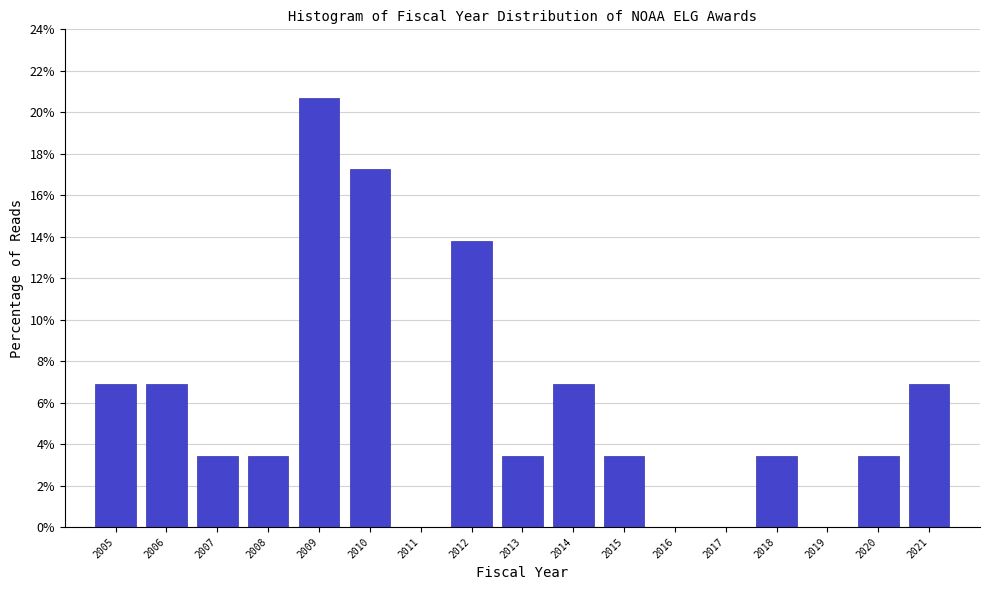

Reading left to right, list every bar in this chart as the range it spans on the x-axis followed by its height. The values are not printed on the chart, so give them approximately, as read against the axis.

2004.5 to 2005.5: 6.8
2005.5 to 2006.5: 6.8
2006.5 to 2007.5: 3.4
2007.5 to 2008.5: 3.4
2008.5 to 2009.5: 20.6
2009.5 to 2010.5: 17.2
2010.5 to 2011.5: 0
2011.5 to 2012.5: 13.8
2012.5 to 2013.5: 3.4
2013.5 to 2014.5: 6.8
2014.5 to 2015.5: 3.4
2015.5 to 2016.5: 0
2016.5 to 2017.5: 0
2017.5 to 2018.5: 3.4
2018.5 to 2019.5: 0
2019.5 to 2020.5: 3.4
2020.5 to 2021.5: 6.8